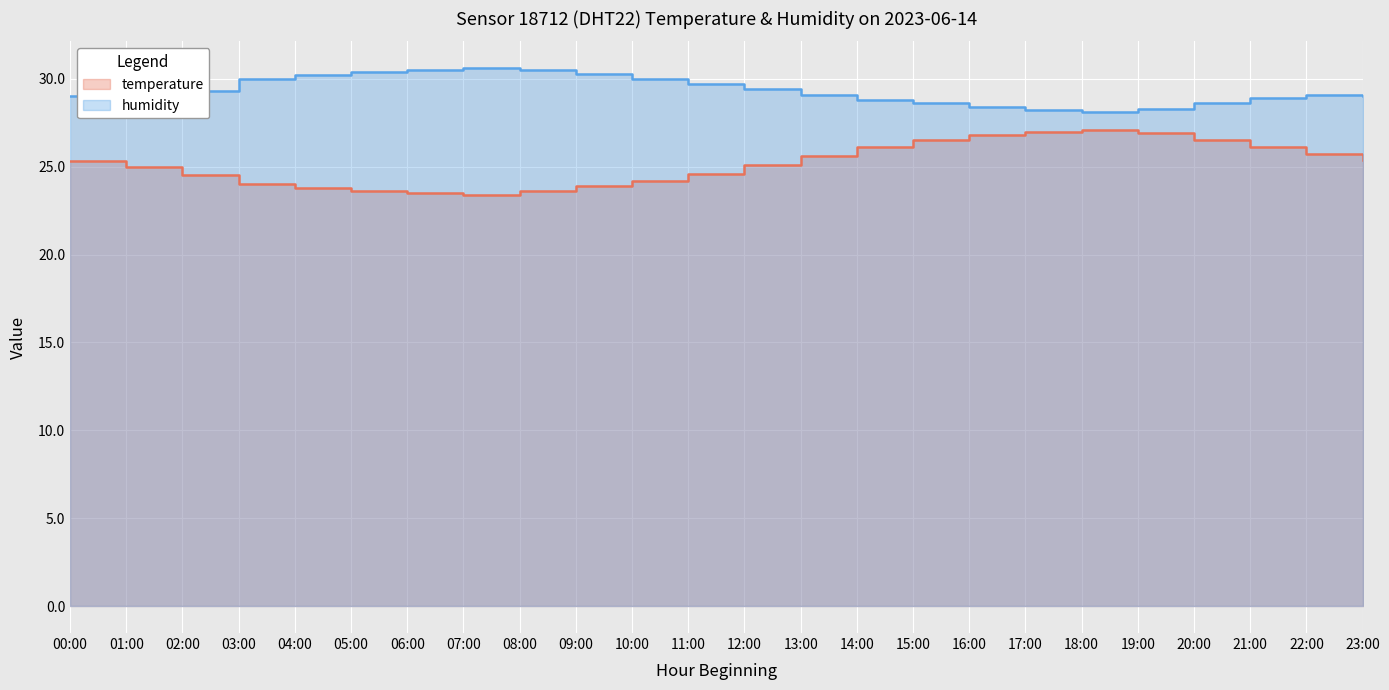

What is the value of the humidity point at the 9th from the left?

30.5